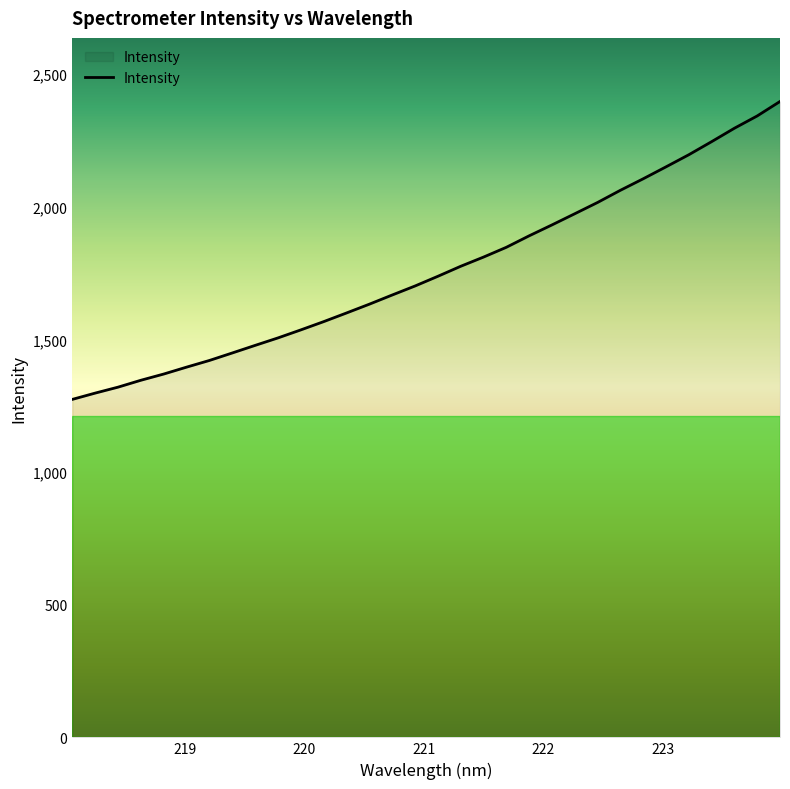

What is the greatest value displayed?

2397.4